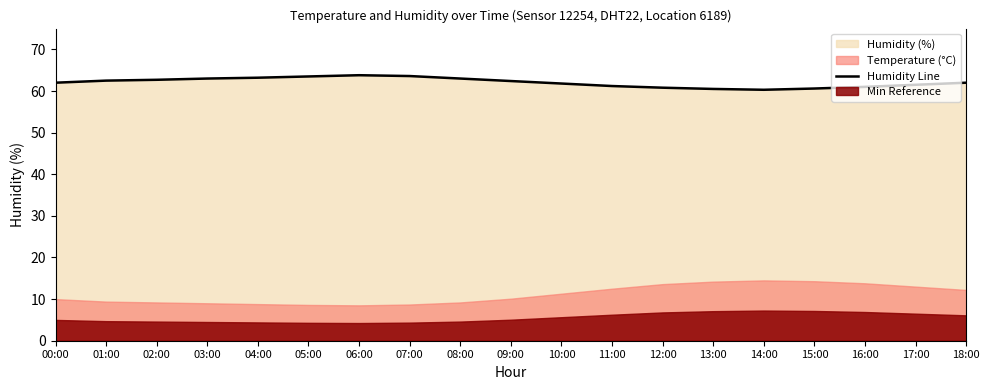

Reading left to right, list all the values displayed in this chart.

00:00=62.0	01:00=62.5	02:00=62.7	03:00=63.0	04:00=63.2	05:00=63.5	06:00=63.8	07:00=63.6	08:00=63.0	09:00=62.4	10:00=61.8	11:00=61.2	12:00=60.8	13:00=60.5	14:00=60.3	15:00=60.6	16:00=61.0	17:00=61.5	18:00=62.0